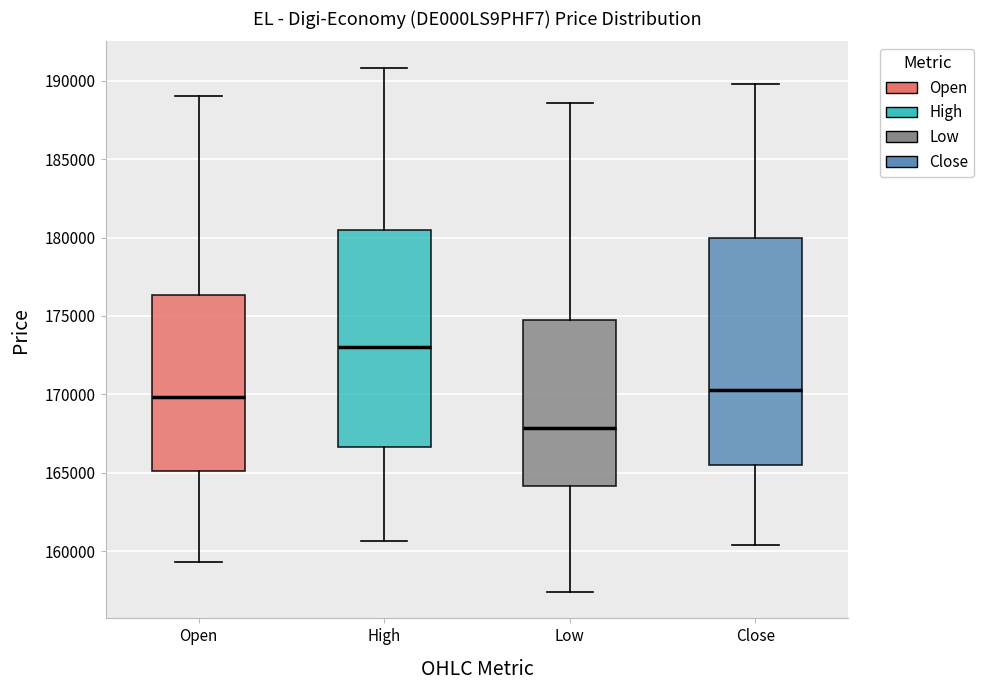

Which box is the tallest, from its lower edge to its upper edge?

Close